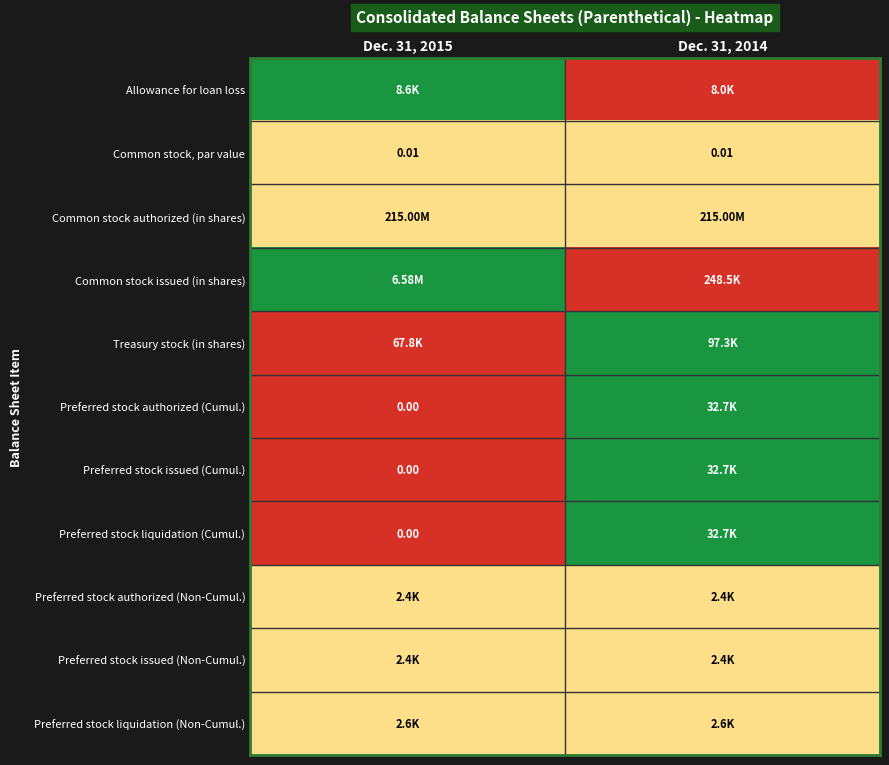

Which category has the lowest value across all series?

Dec. 31, 2014